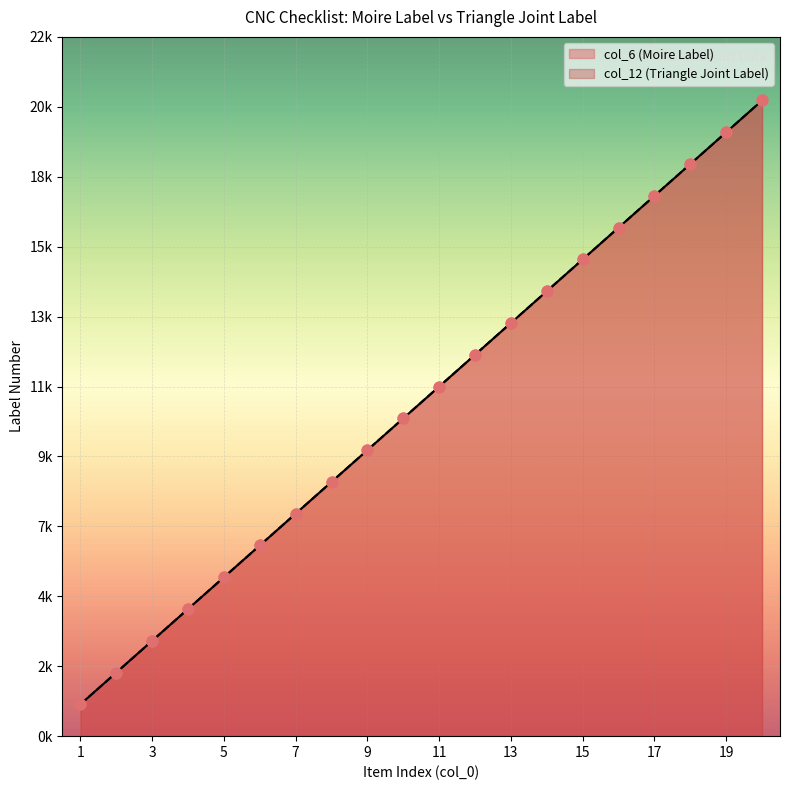

At which category is the sum across all series the highest?

20